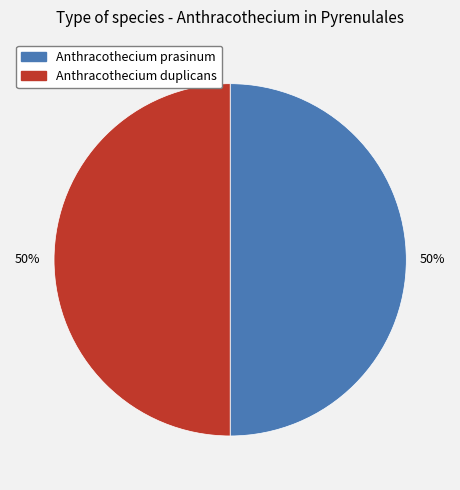

To the nearest percent, what percentage of the pie is Anthracothecium prasinum?

50%